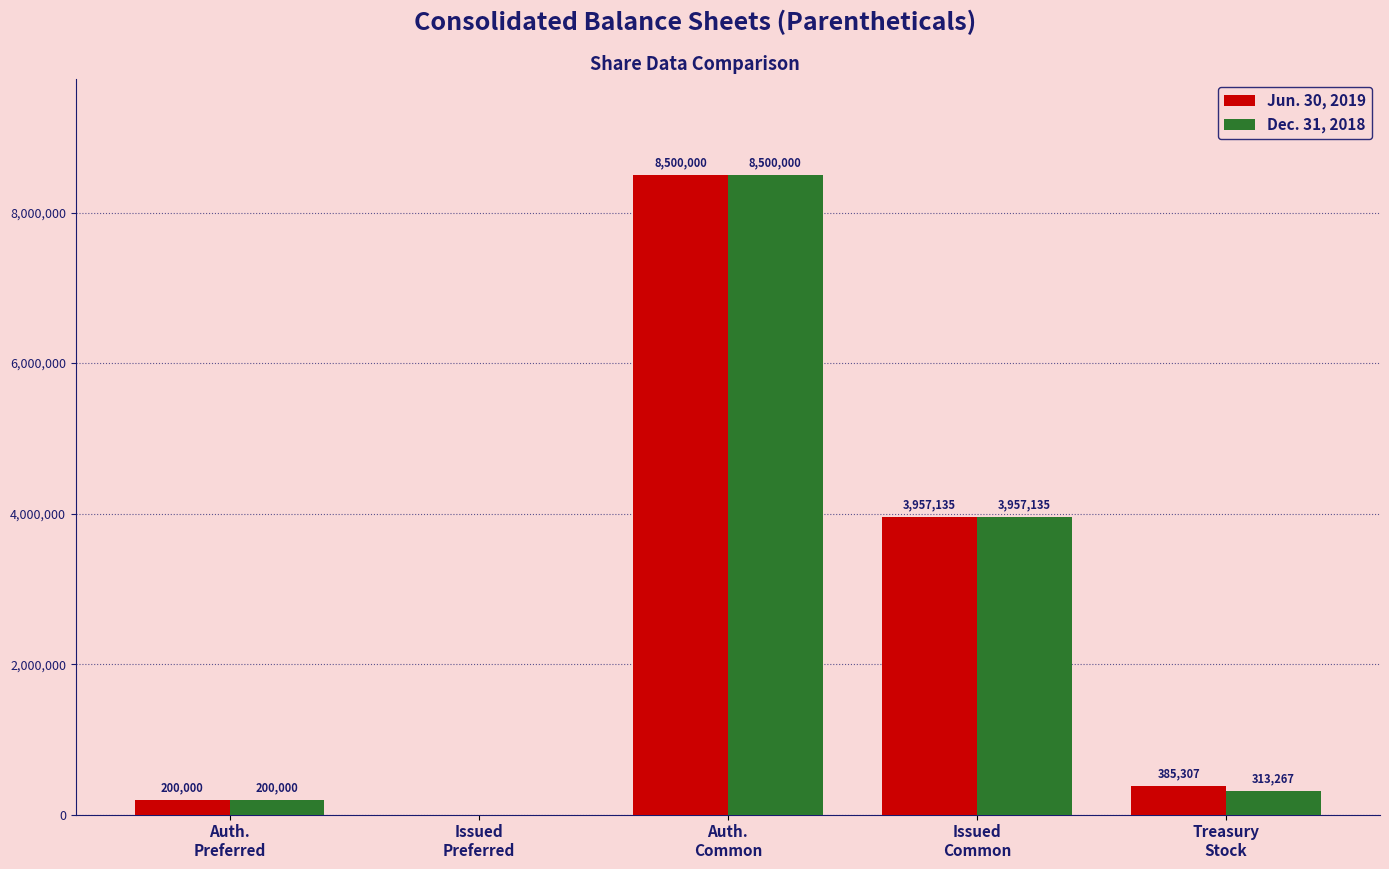

Which series has the largest total across all categories?

Jun. 30, 2019